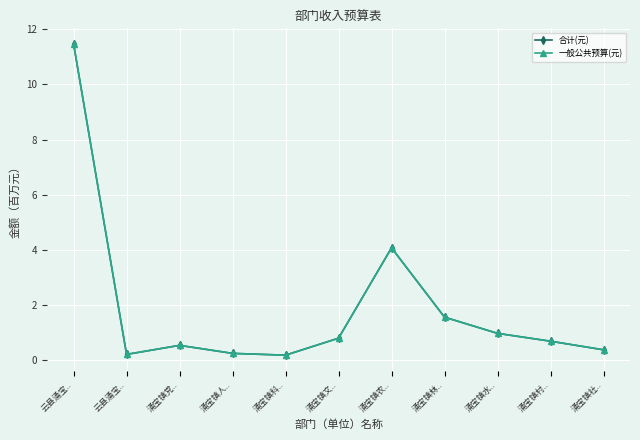

Does the chart have visible grid lines?

Yes